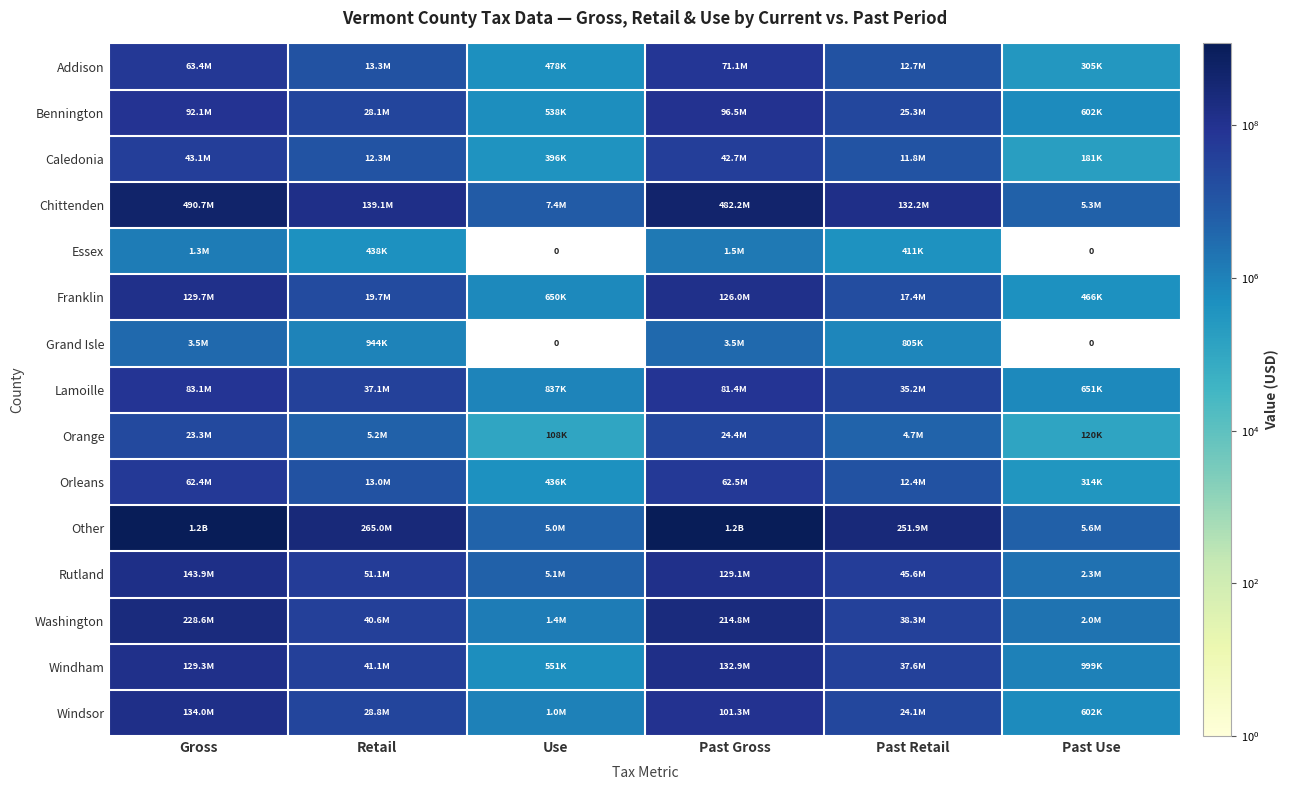

How many data points does each series have?

6